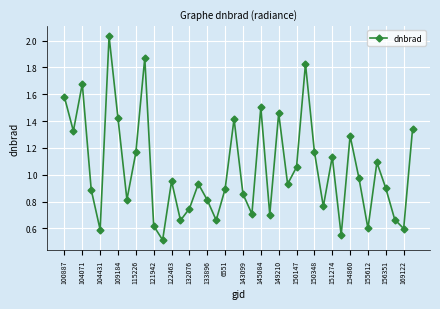

True or false: there are more than 0 points higher than both neighbors.

True